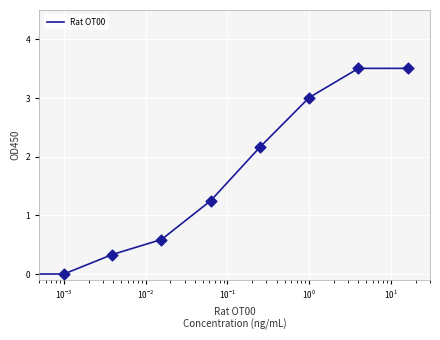

What is the greatest value displayed?

3.5